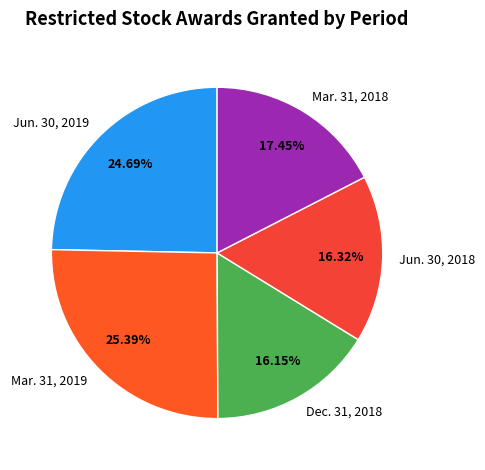

What percentage is the Mar. 31, 2018 slice, to the nearest percent?

17%